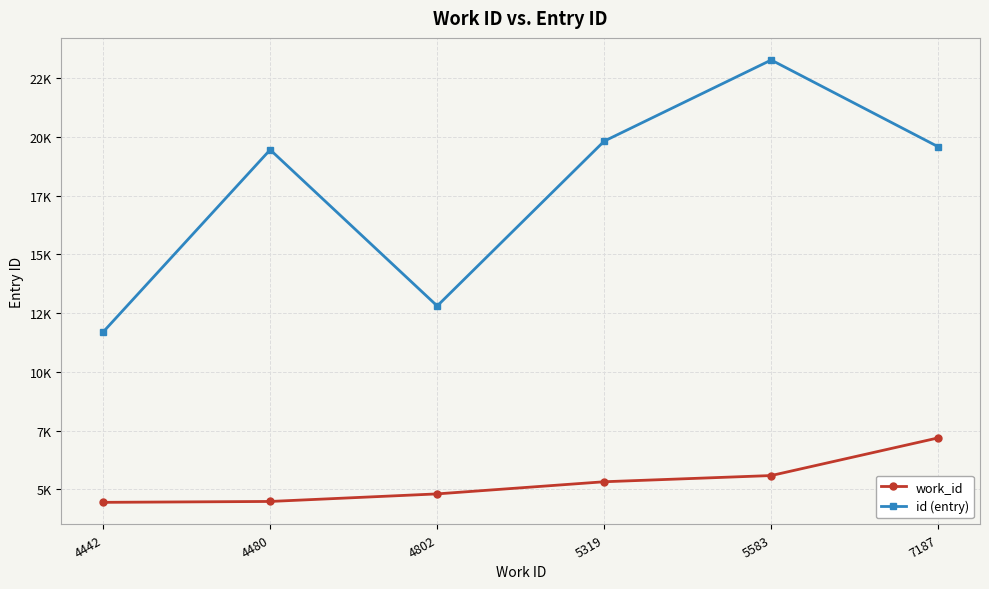

Is this an area chart (filled region under the line)?

No